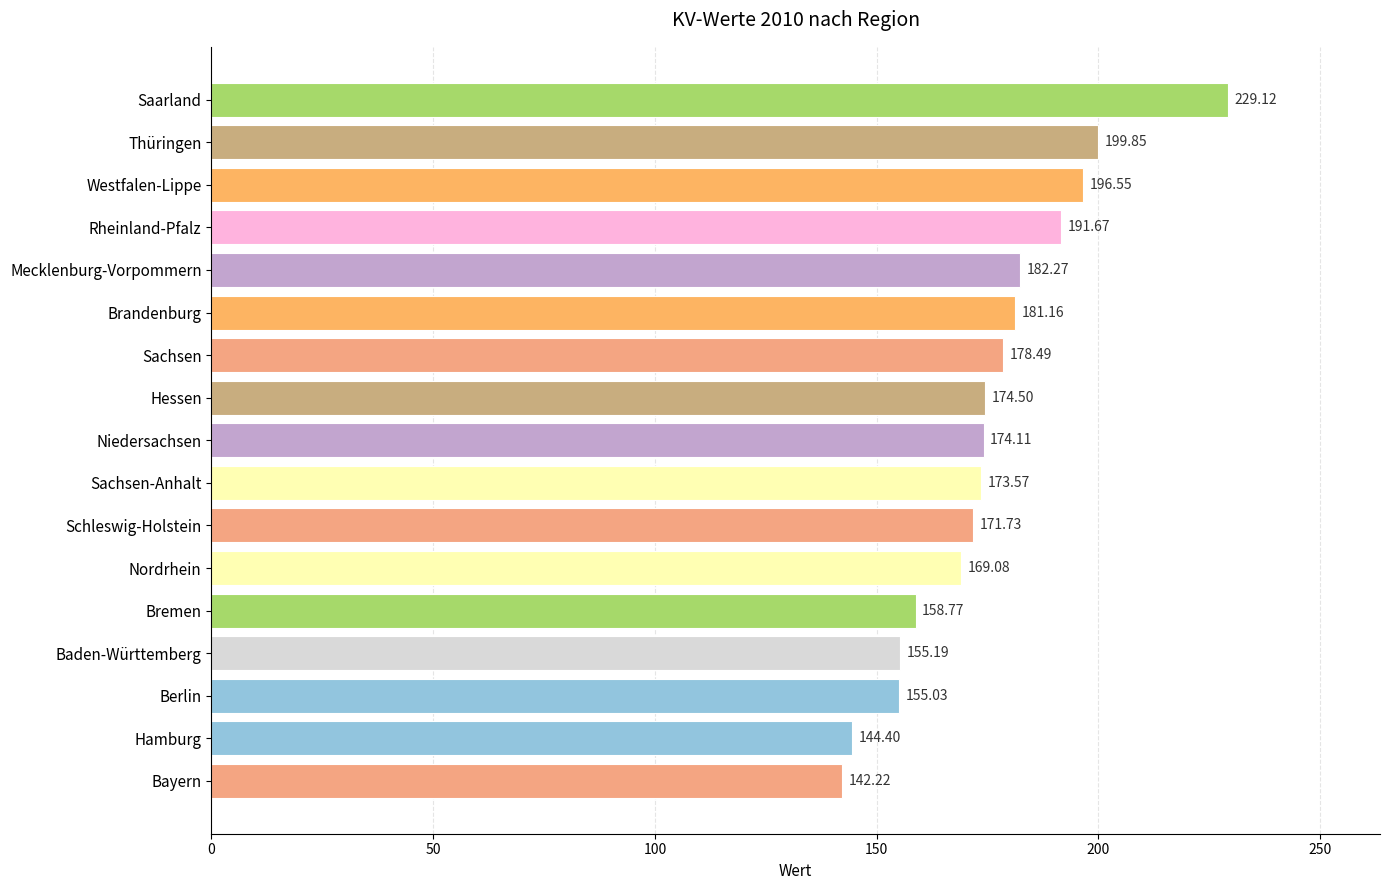

Rank the categories by value from highest to lowest.

Saarland, Thüringen, Westfalen-Lippe, Rheinland-Pfalz, Mecklenburg-Vorpommern, Brandenburg, Sachsen, Hessen, Niedersachsen, Sachsen-Anhalt, Schleswig-Holstein, Nordrhein, Bremen, Baden-Württemberg, Berlin, Hamburg, Bayern